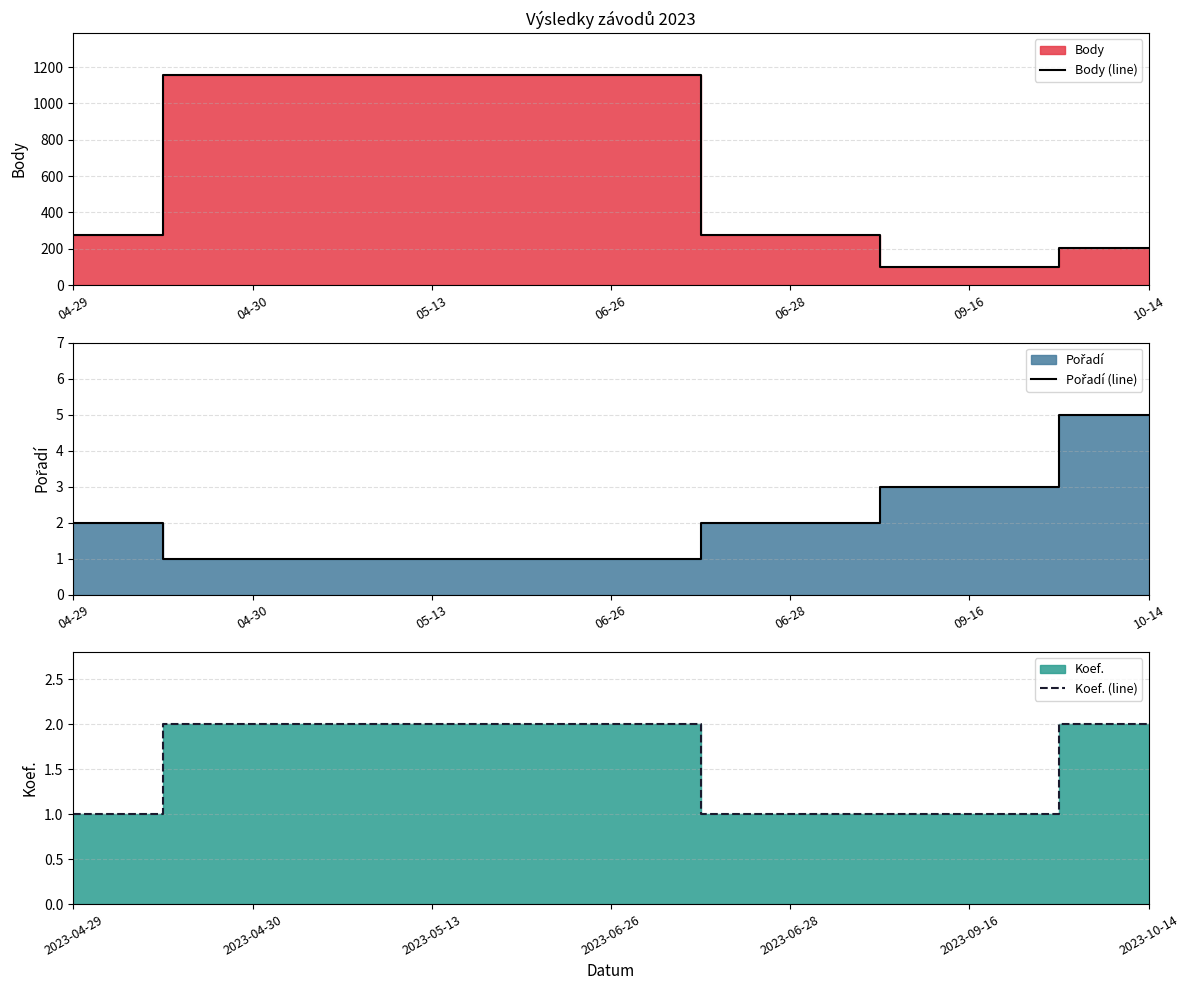

Which category has the lowest value in the Body (line) series?

09-16